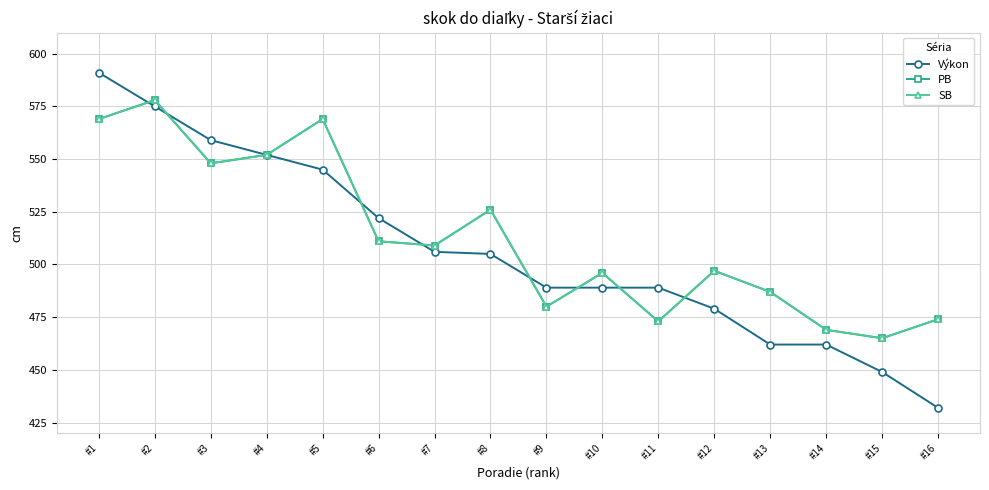

Does the chart have visible grid lines?

Yes